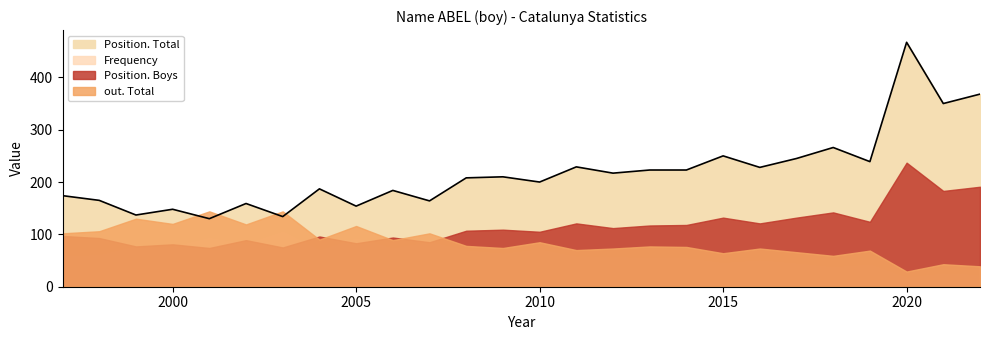

What is the maximum value for Frequency?

105